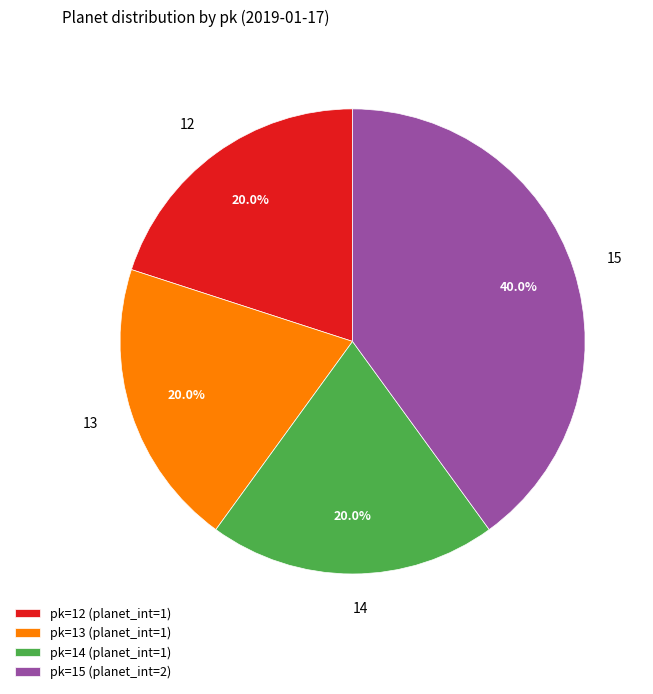

Does any single category account for the majority?

No